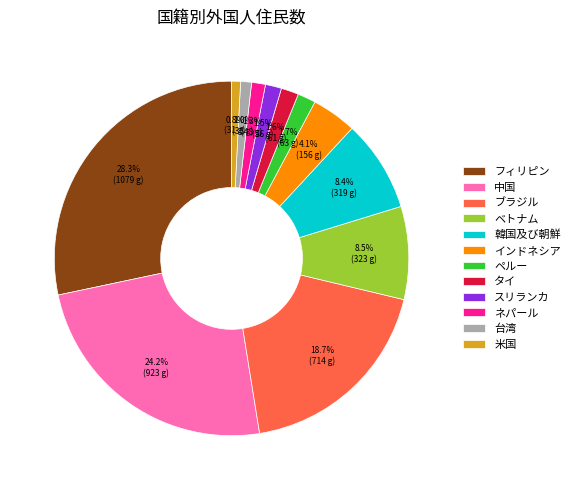

Between 米国 and インドネシア, which is larger?

インドネシア